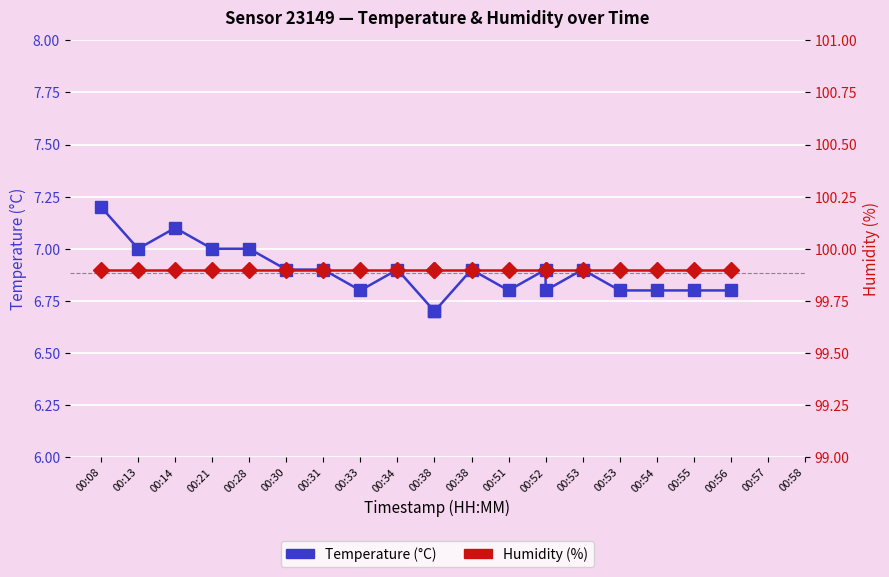

At which category is the sum across all series the highest?

00:08